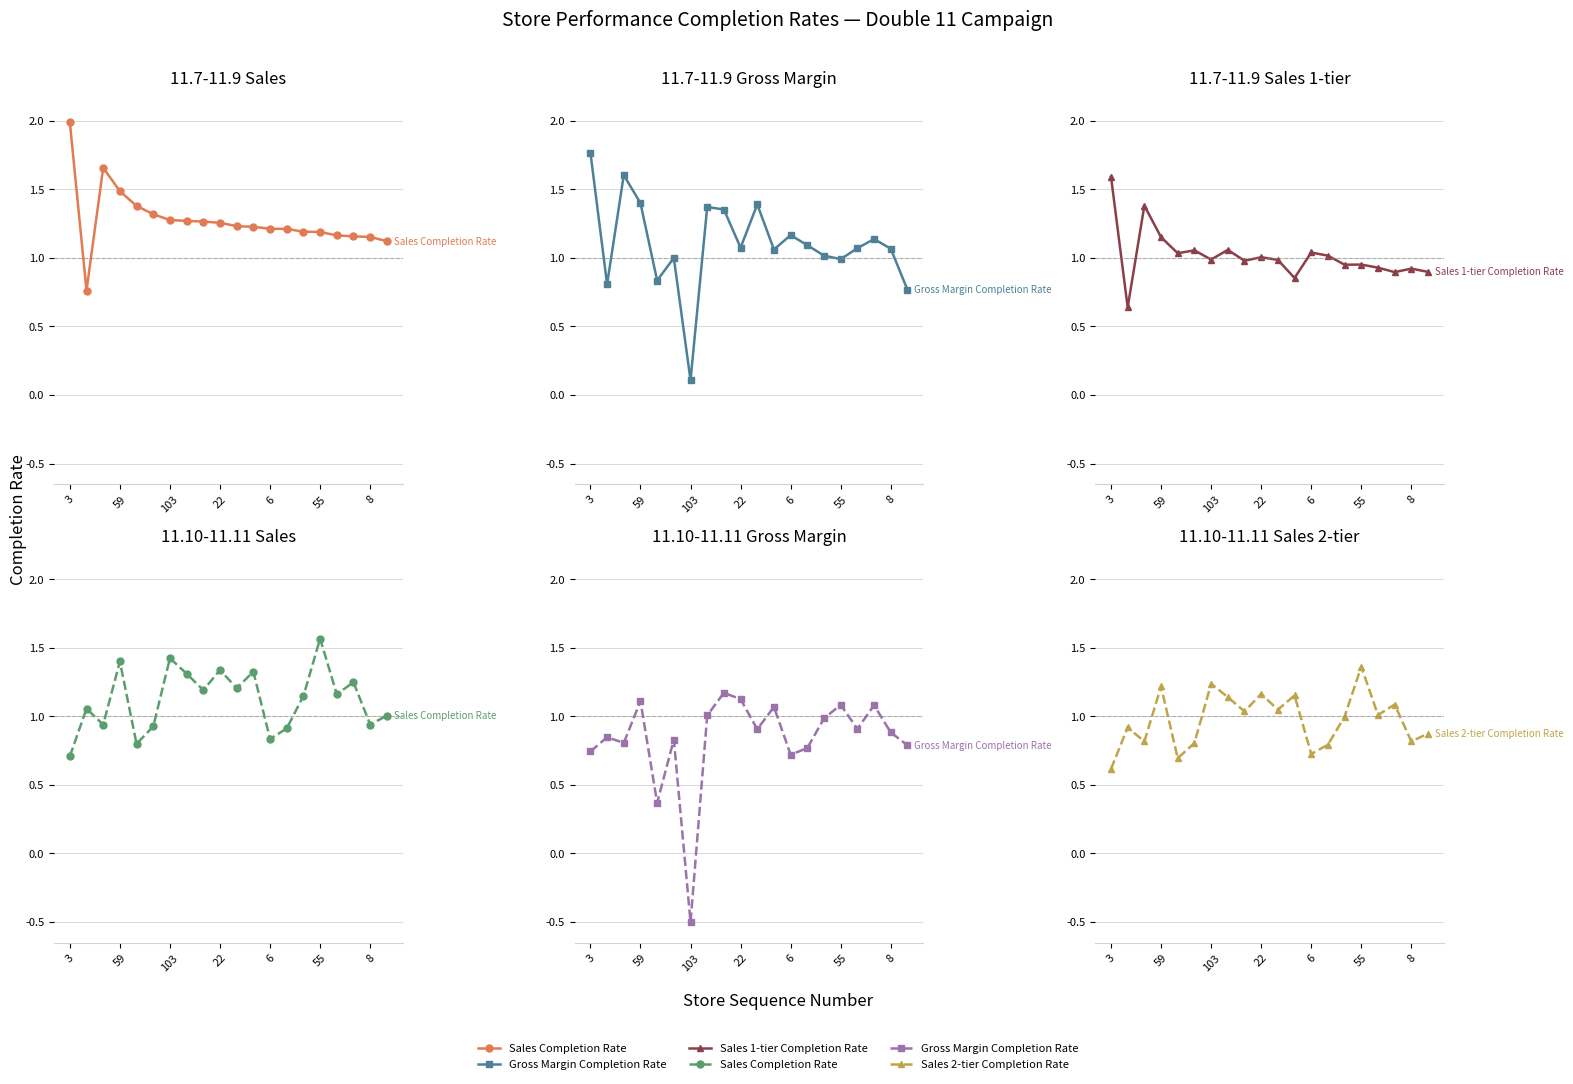

At which label does Gross Margin Completion Rate (11.10-11.11) first exceed 0?

3